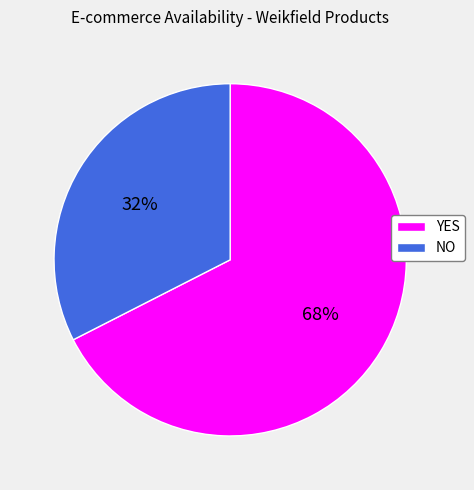

Between NO and YES, which is larger?

YES